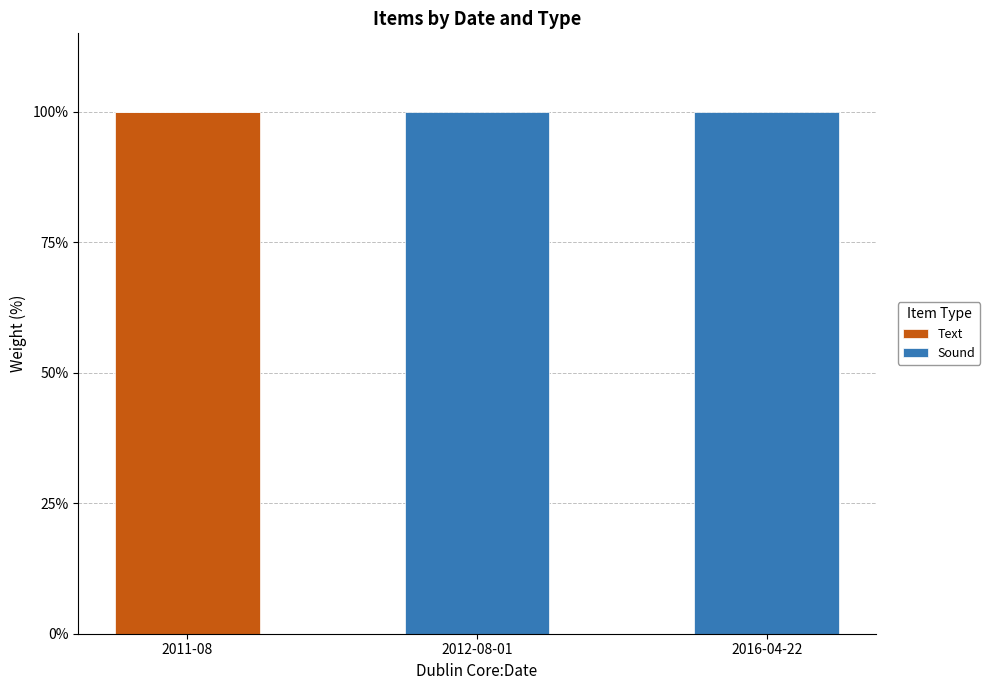

How many Text values are between 0 and 1?

3